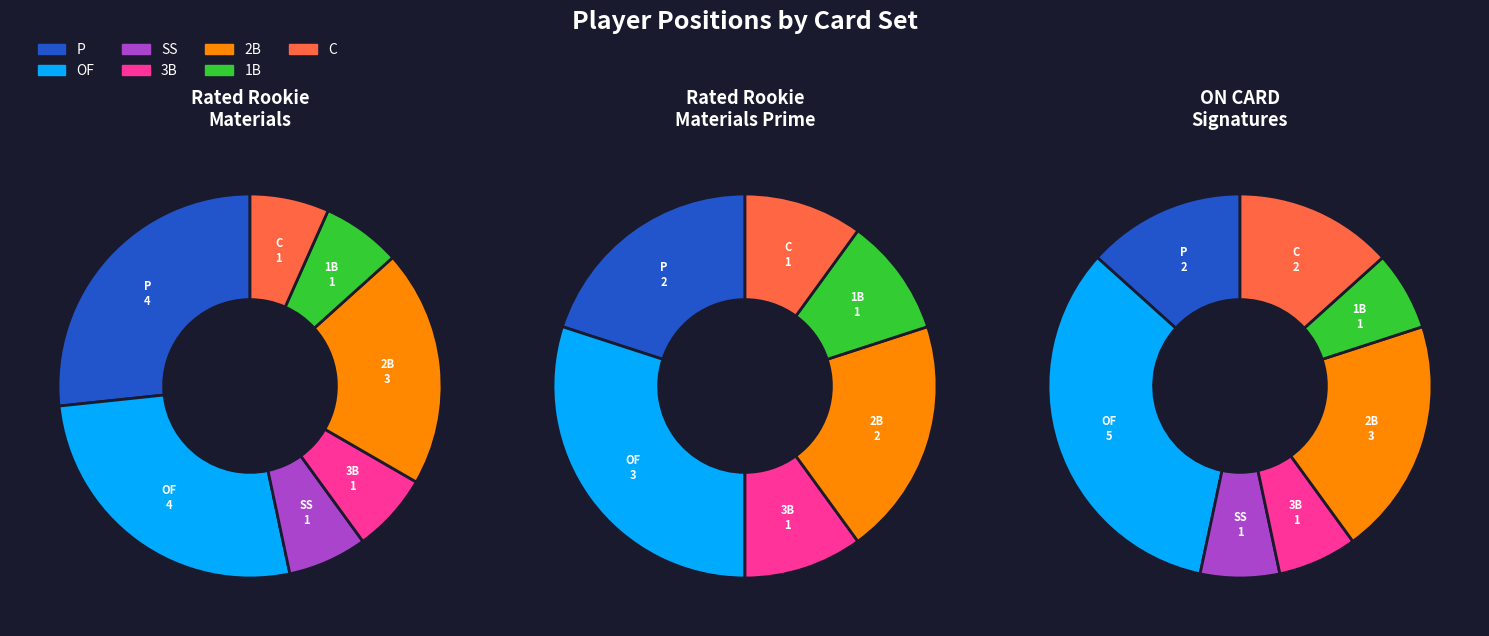

To the nearest percent, what portion does 3B represent?

10%